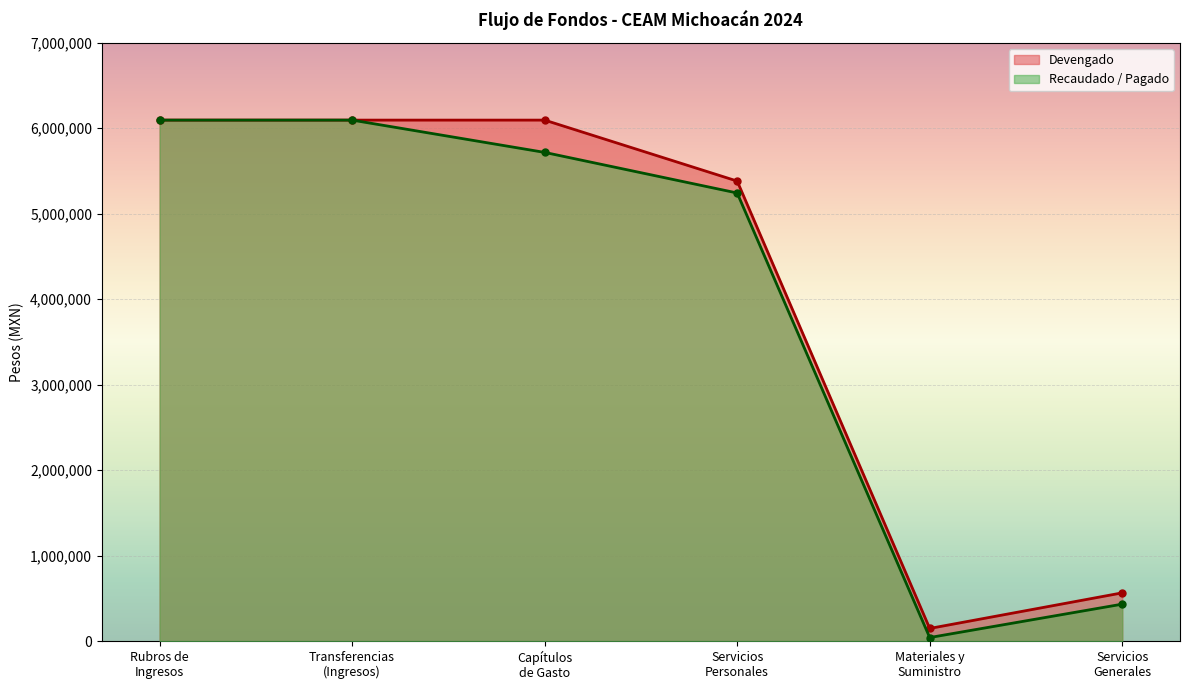

Reading left to right, what are all the values shown in this chart?

Devengado: 6095322.8	6095322.8	6095322.8	5382016.1	148412.9	564893.8
Recaudado / Pagado: 6095322.8	6095322.8	5717544.2	5242674.0	42118.5	432751.8